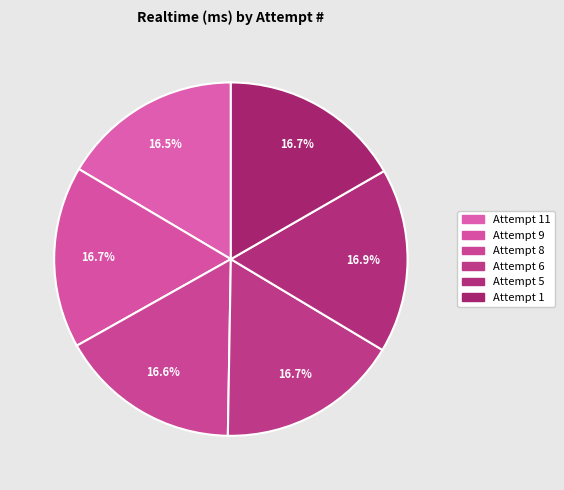

What is the smallest slice in the pie chart?

Attempt 11